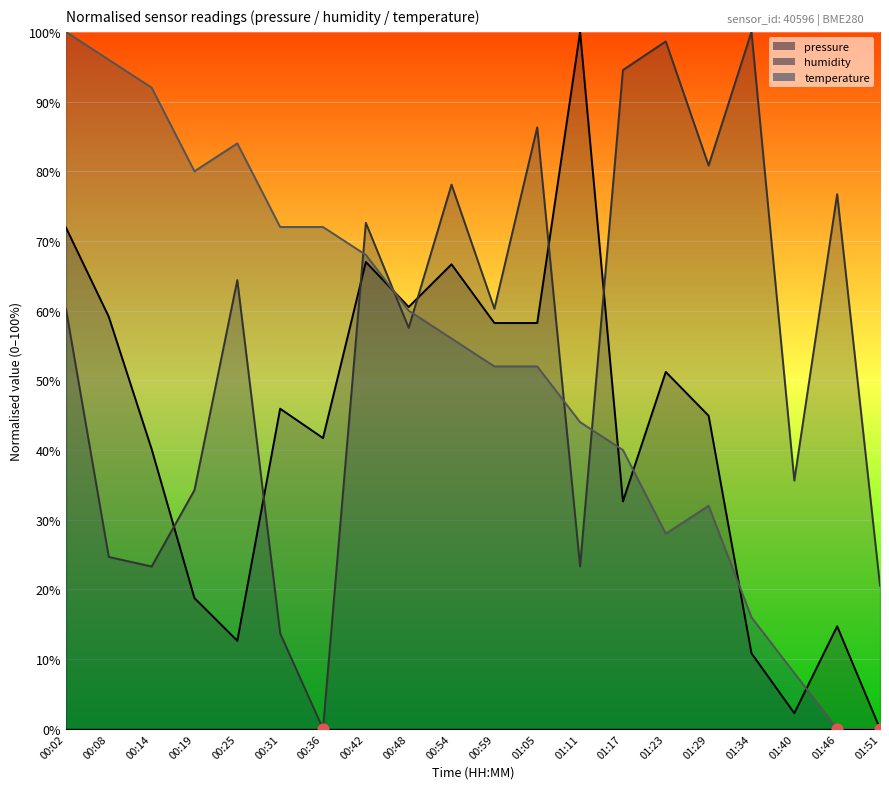

Which series has the largest total across all categories?

humidity